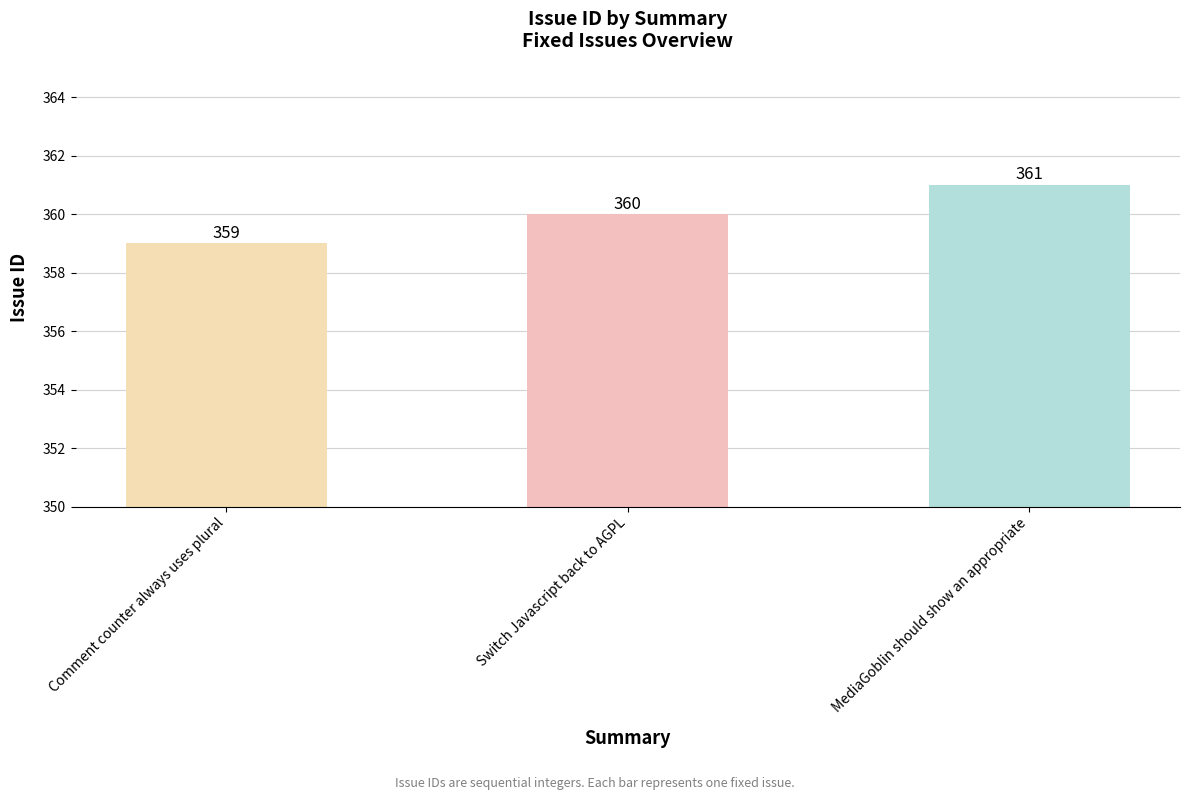

What is the sum of all values?

1080